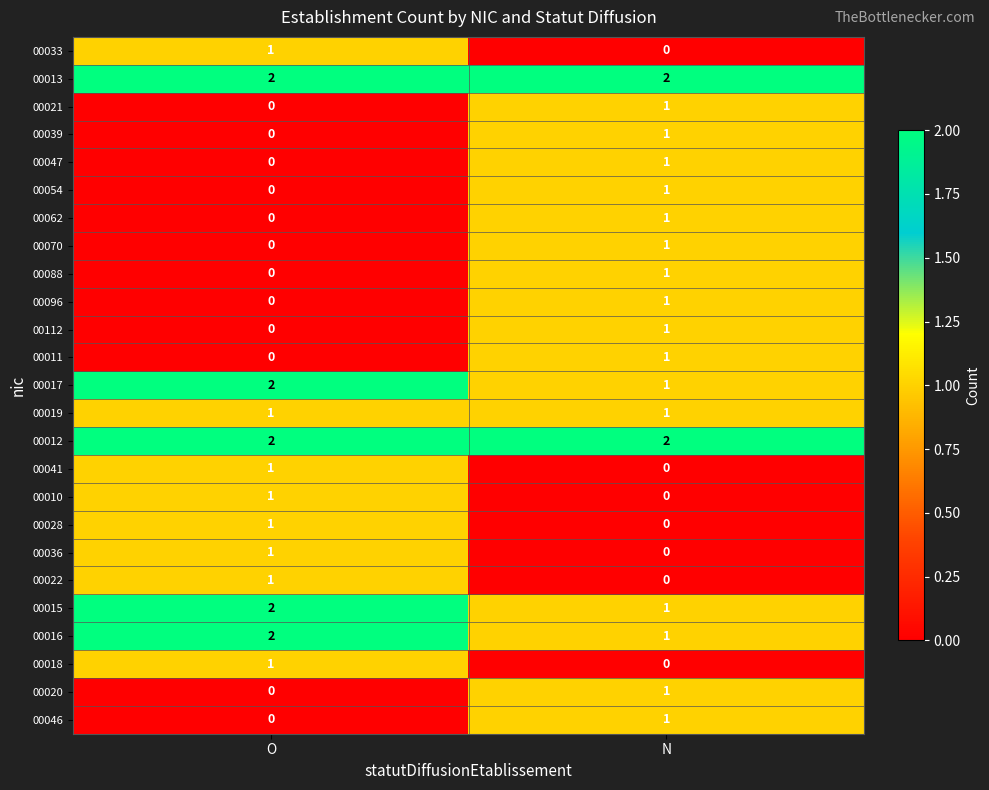

Count the number of categories in the chart.

2